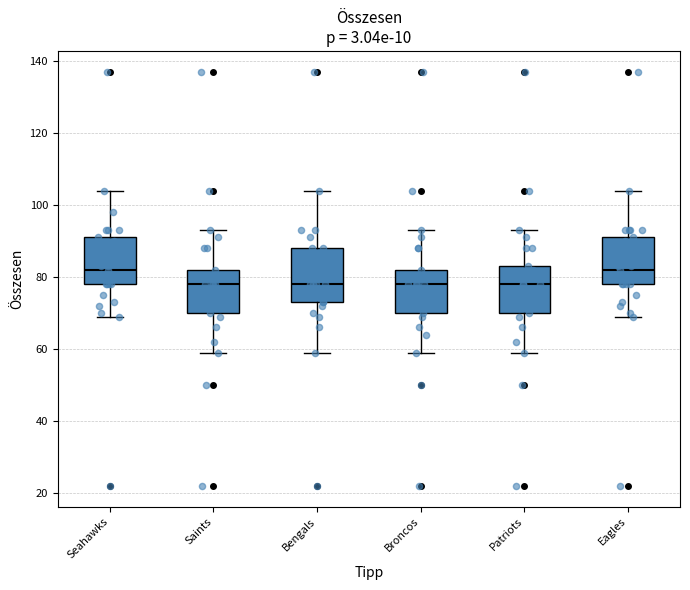

Reading left to right, transcribe this box plot: for each box, give where its median line is, the range the box spans, and where its two whiskers end, as read against the y-axis. The values are not printed on the chart, so give them approximately, as read against the axis.

Seahawks: median 82, box 78 to 92, whiskers 70 to 104
Saints: median 78, box 70 to 82, whiskers 60 to 94
Bengals: median 78, box 74 to 88, whiskers 60 to 104
Broncos: median 78, box 70 to 82, whiskers 60 to 94
Patriots: median 78, box 70 to 84, whiskers 60 to 94
Eagles: median 82, box 78 to 92, whiskers 70 to 104